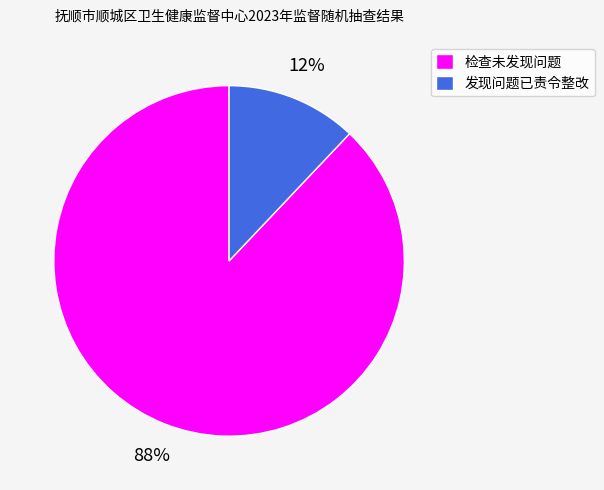

Which category accounts for the majority?

检查未发现问题